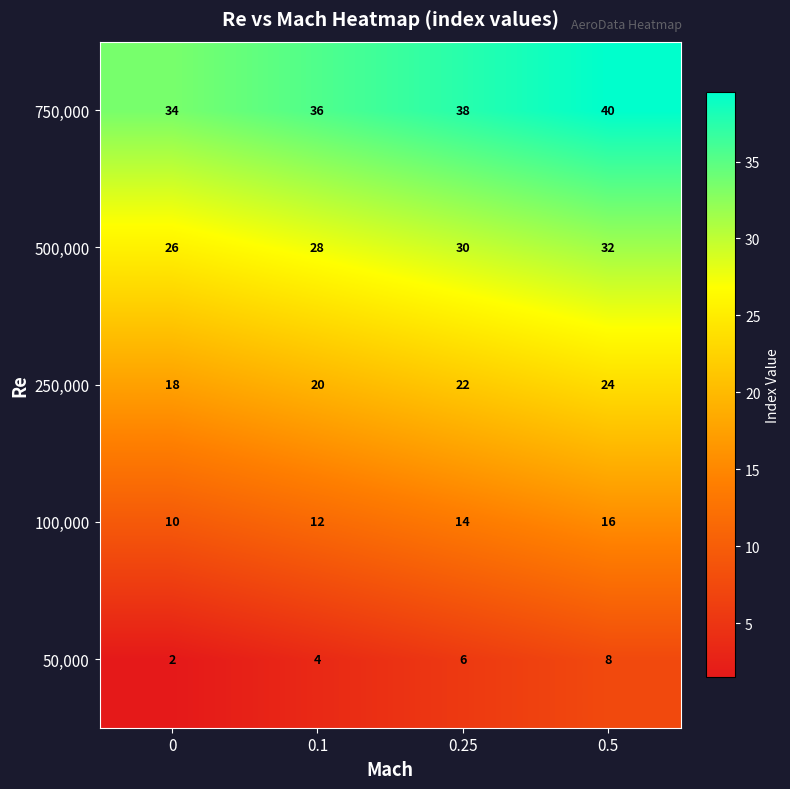

How many values in the 50,000 series are below 6?

2